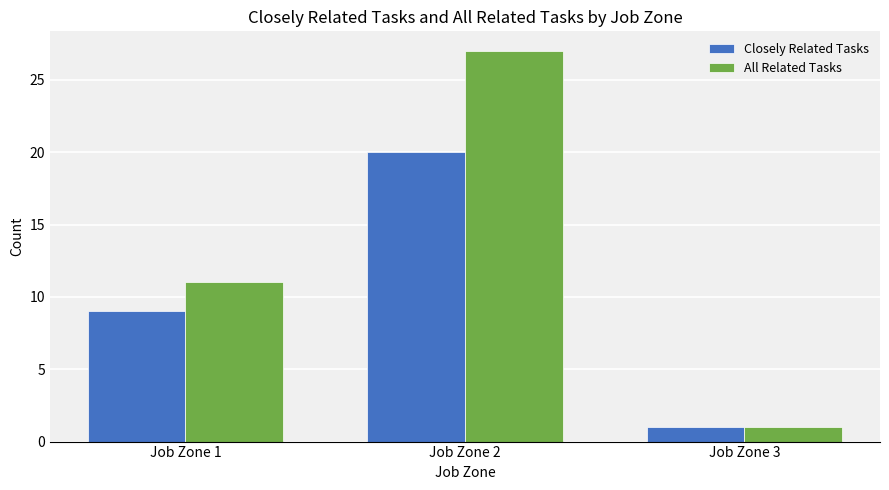

At Job Zone 2, list the series in order from largest to smallest.

All Related Tasks, Closely Related Tasks